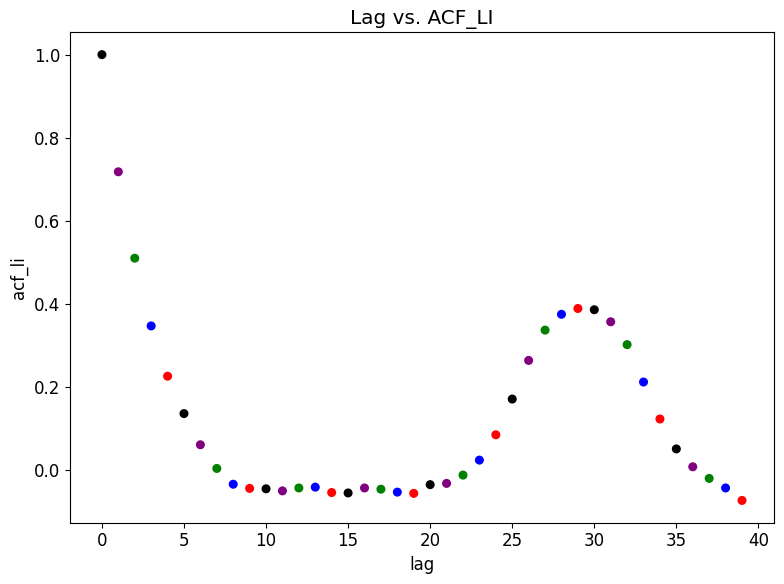

What is the range of Y values (max minus min)?

1.1